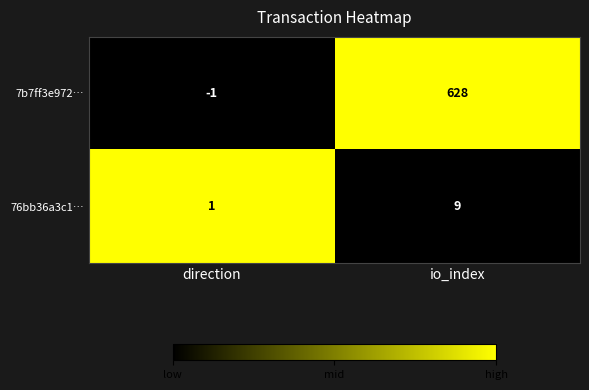

What is the sum of the 76bb36a3c1… values at direction and io_index?

10